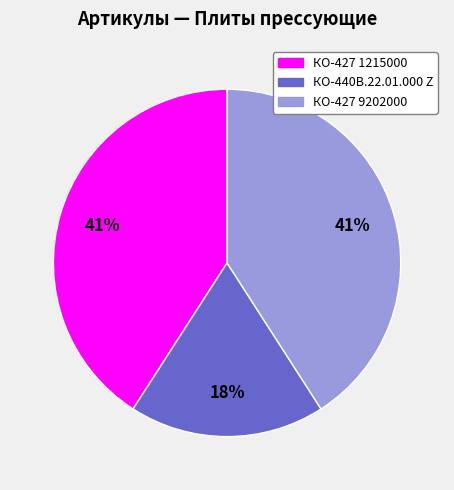

Which slice is the smallest?

КО-440В.22.01.000 Z